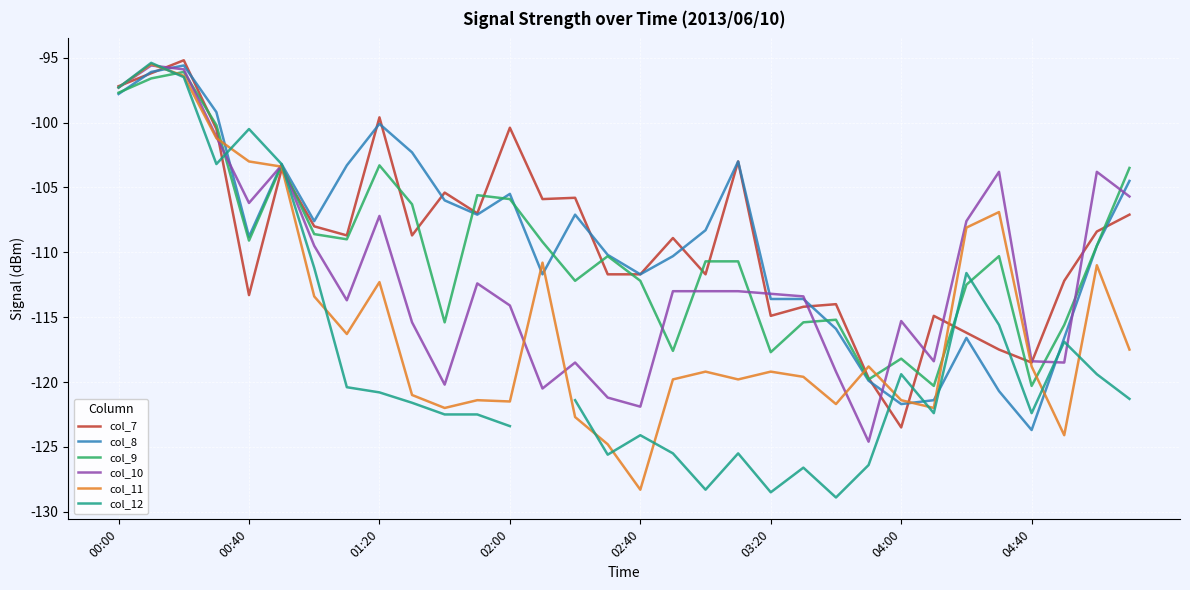

Is this an area chart (filled region under the line)?

No